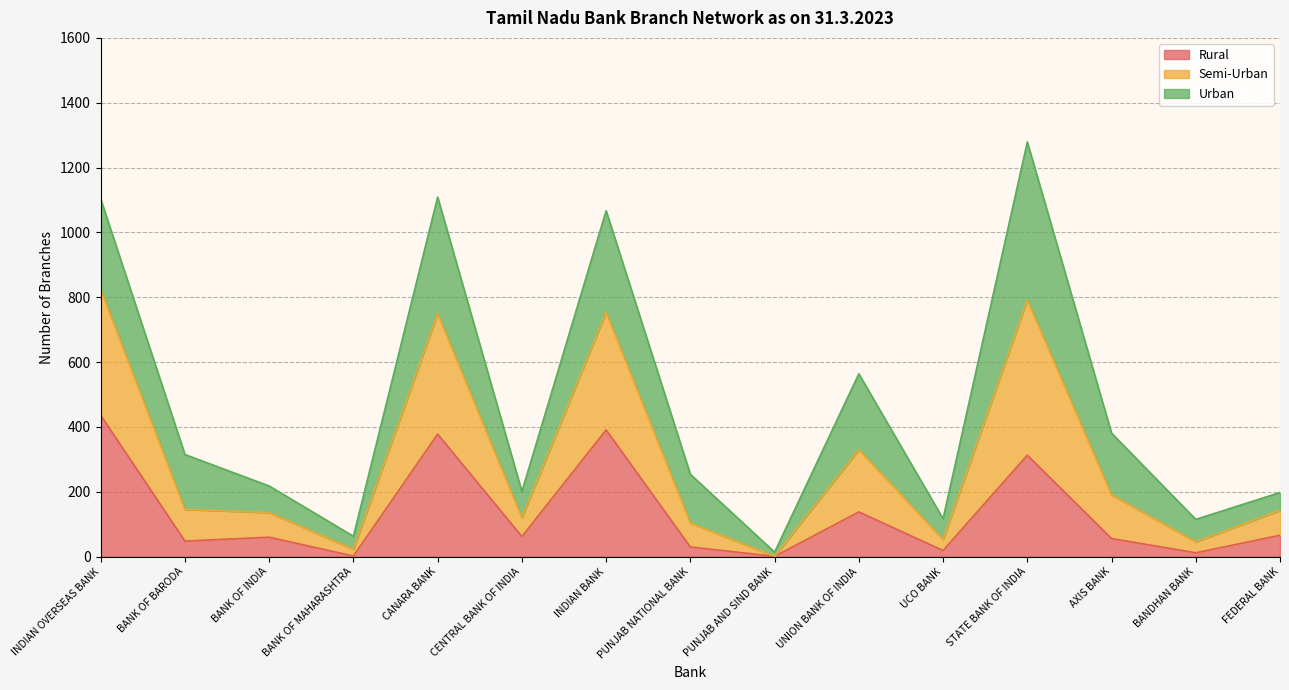

At which category is the sum across all series the highest?

STATE BANK OF INDIA